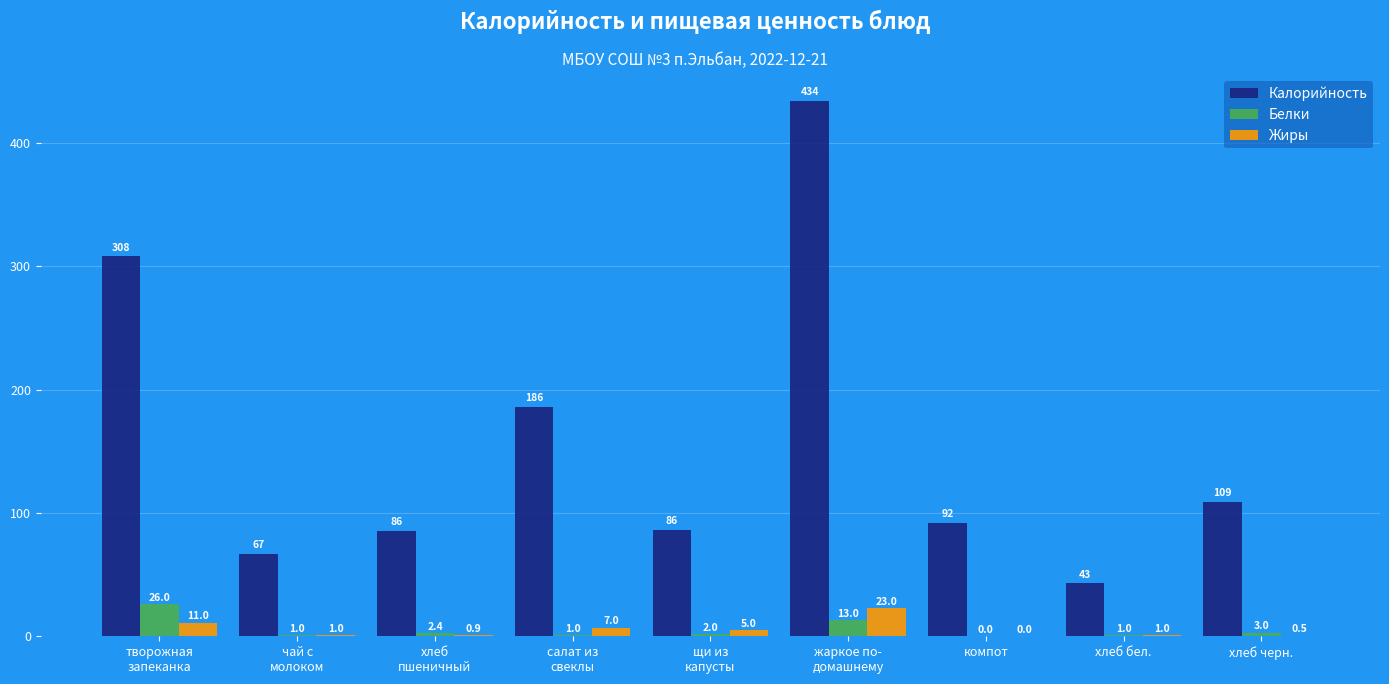

Count the number of data series in this chart.

3